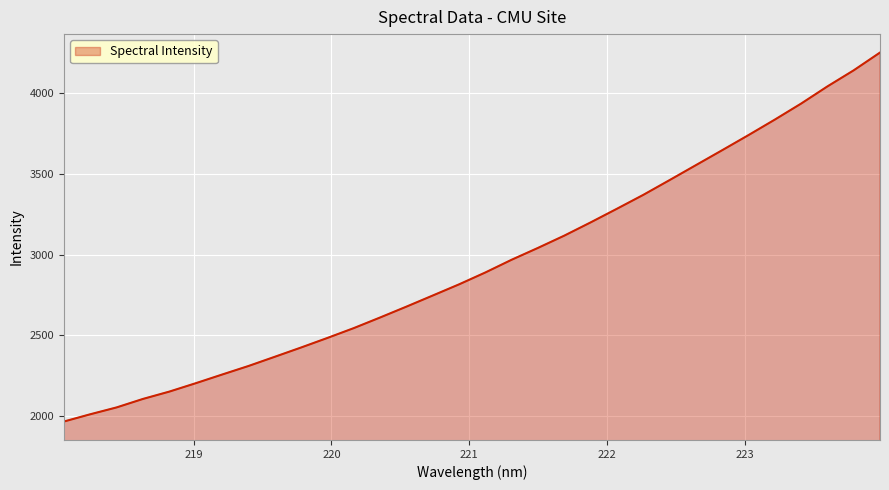

What is the maximum value shown in the chart?

4249.7